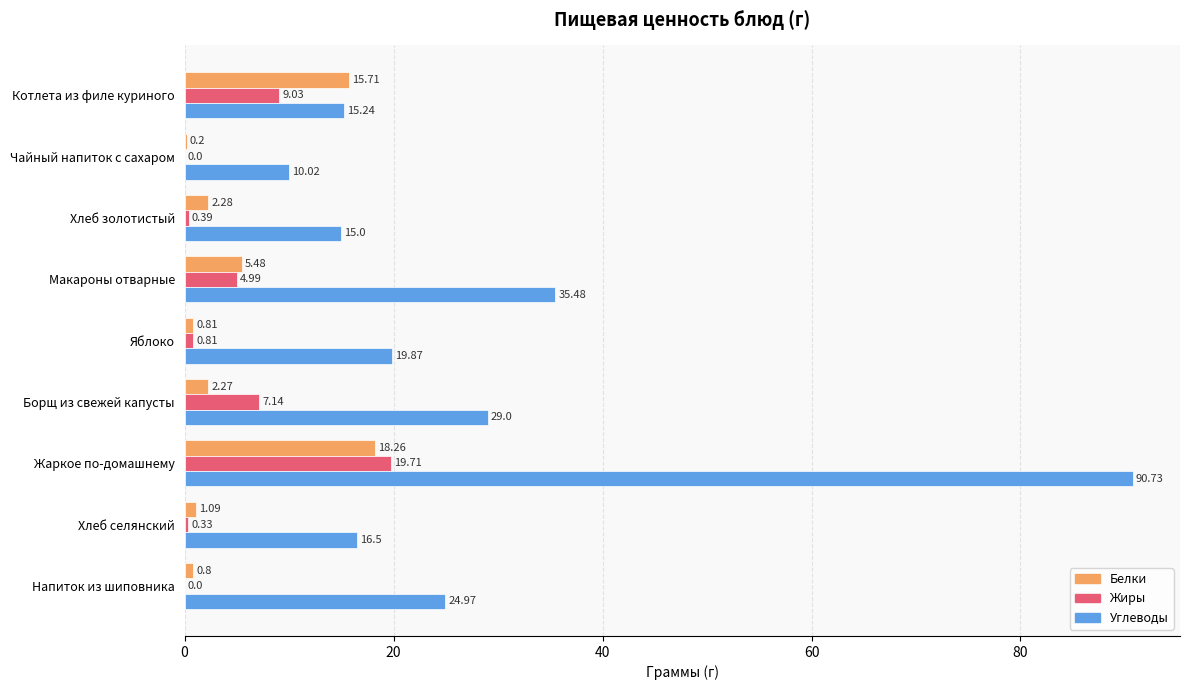

Where is Белки nearest to the value 9?

Макароны отварные